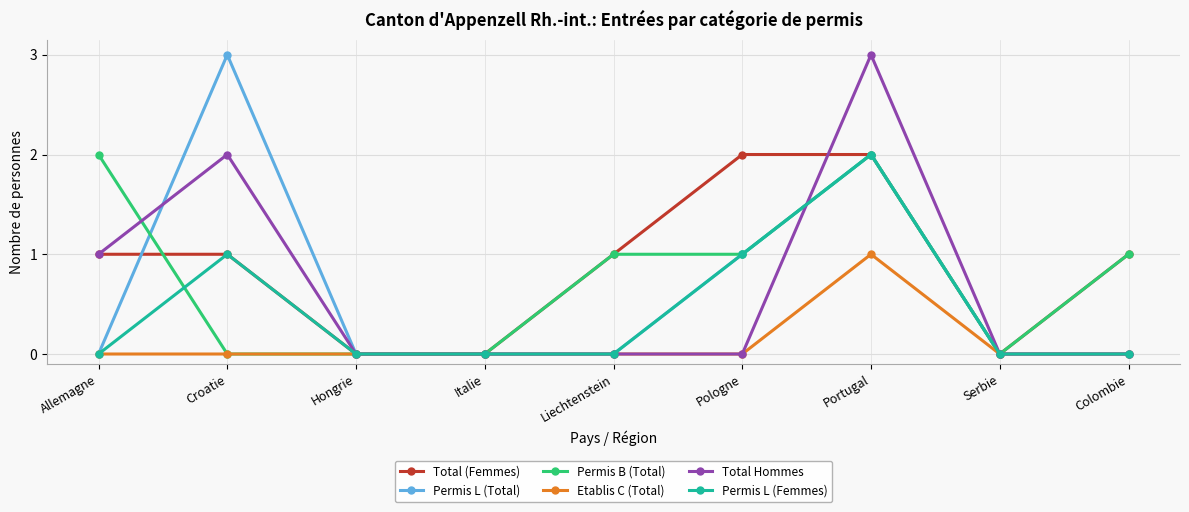

What is the highest value of the Permis L (Femmes) series?

2